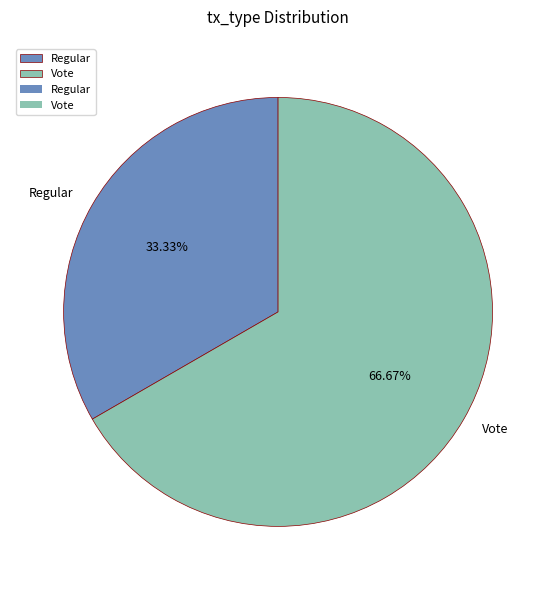

True or false: Regular accounts for 33% of the total.

True